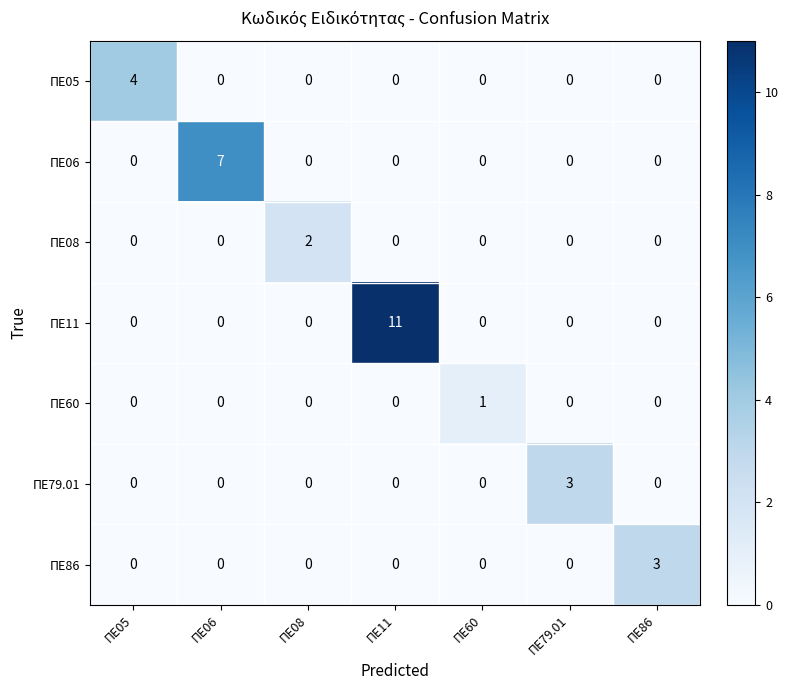

The value of ΠΕ79.01 at ΠΕ06 is 0. True or false?

True